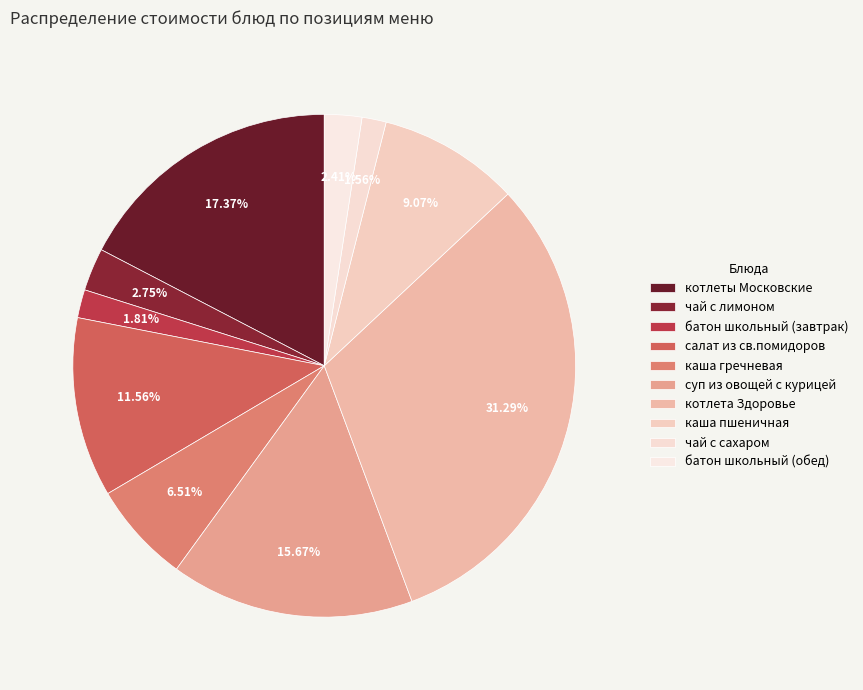

Is it true that чай с сахаром is 1% of the pie?

False